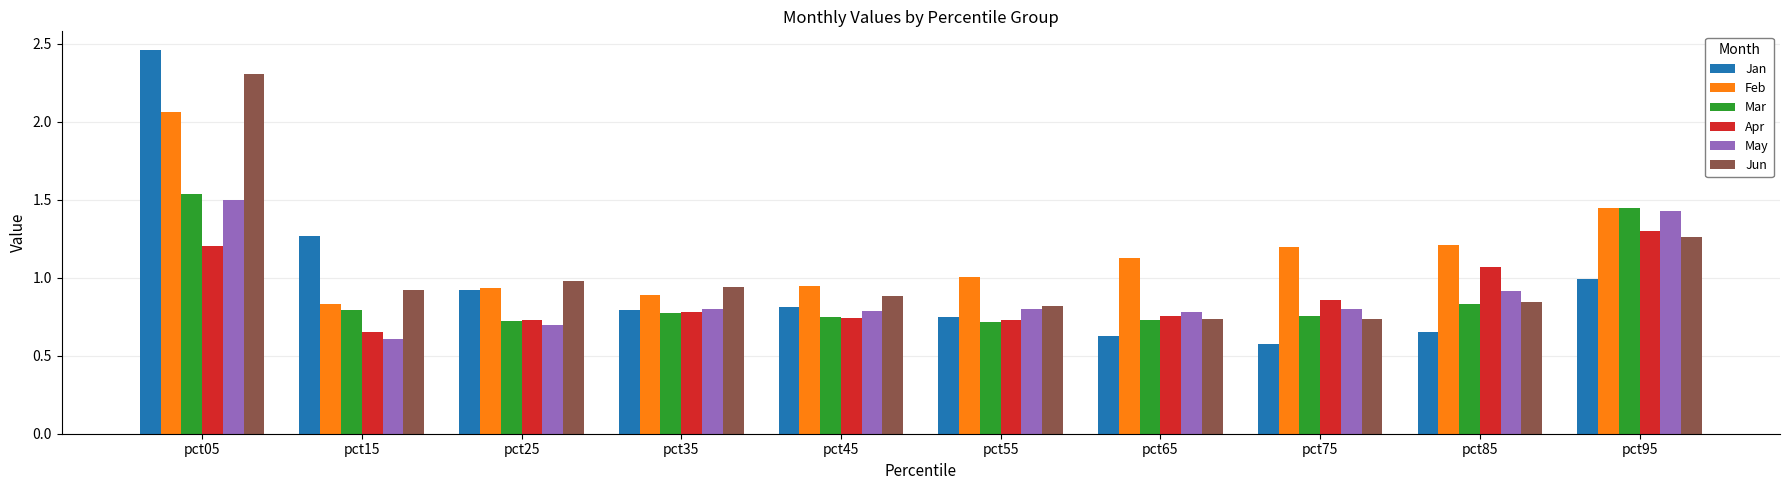

Which category has the highest value across all series?

pct05